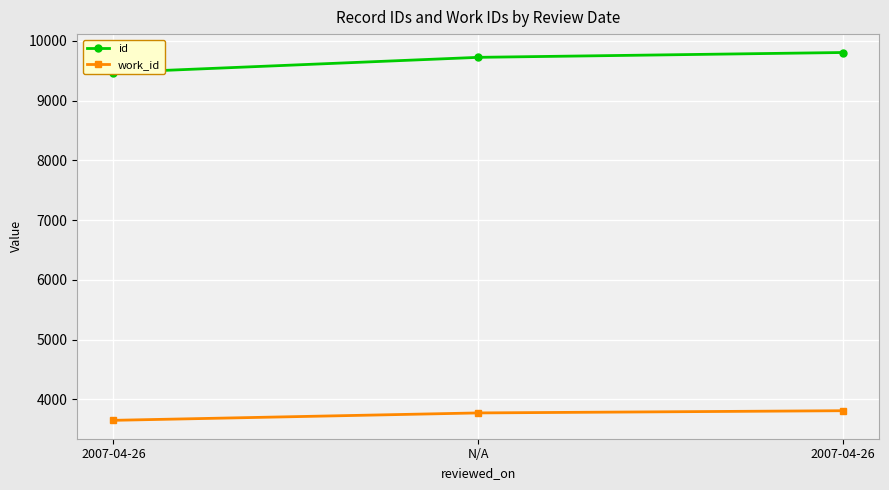

What is the label of the 2nd point from the left?

N/A